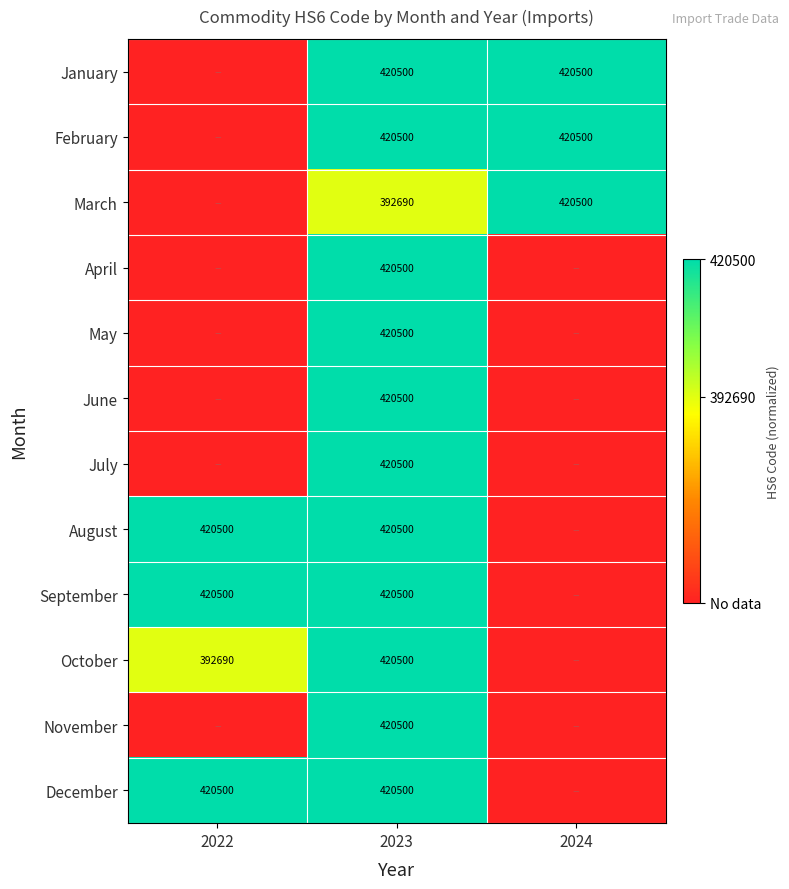

Is it true that March equals 122414 at 2023?

False